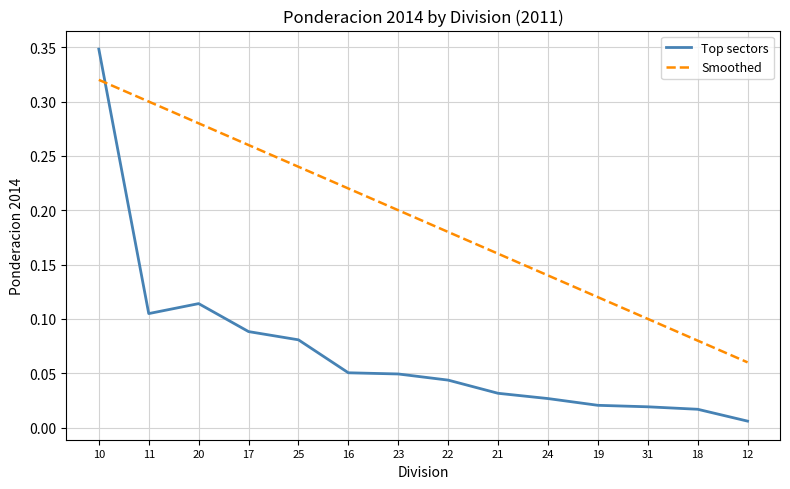

Where is Smoothed nearest to the value 0?

12